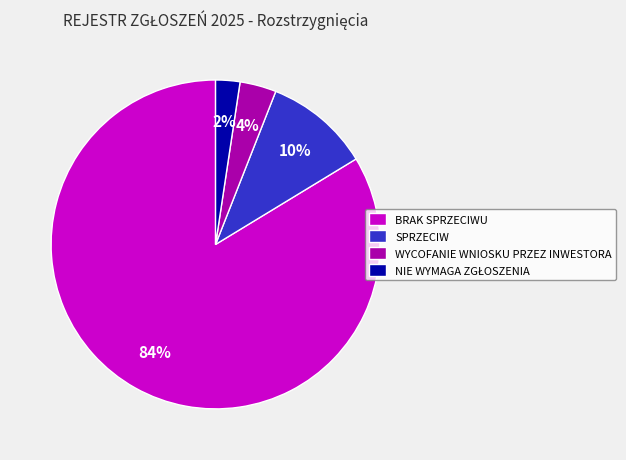

To the nearest percent, what percentage of the pie is WYCOFANIE WNIOSKU PRZEZ INWESTORA?

4%